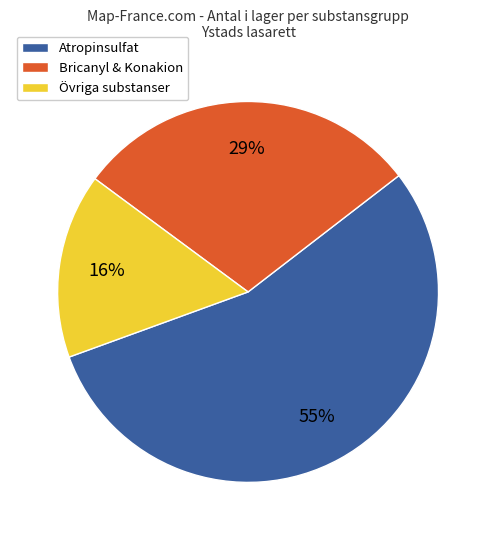

Is there a majority slice in this chart?

Yes